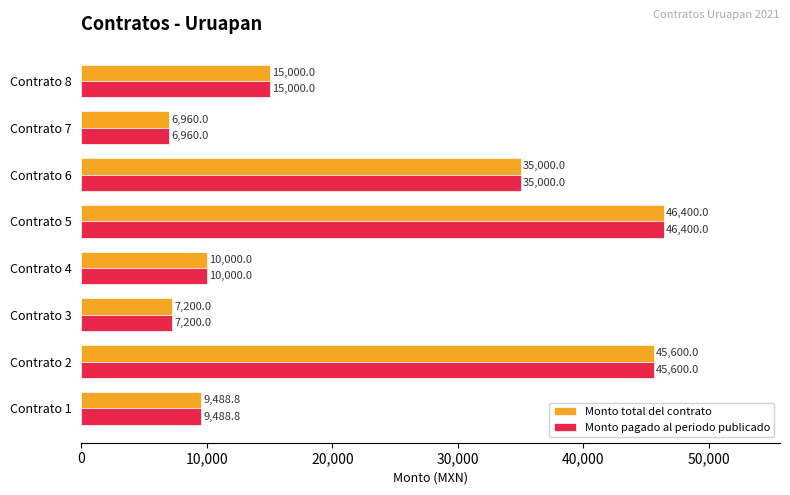

Where is Monto total del contrato nearest to the value 26680?

Contrato 6